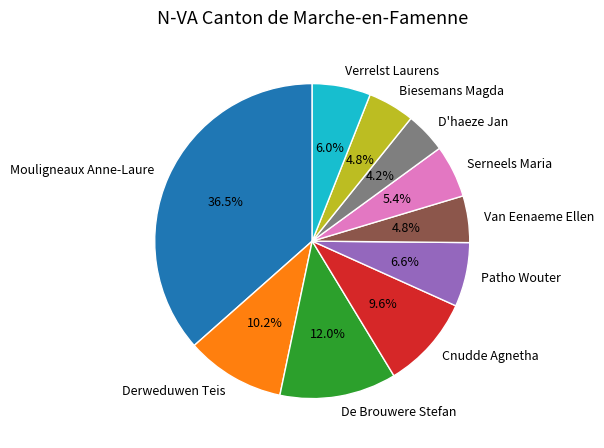

Is it true that Cnudde Agnetha is 1% of the pie?

False